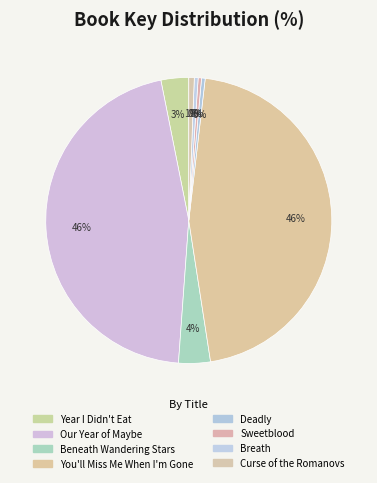

How many slices are in this pie chart?

8